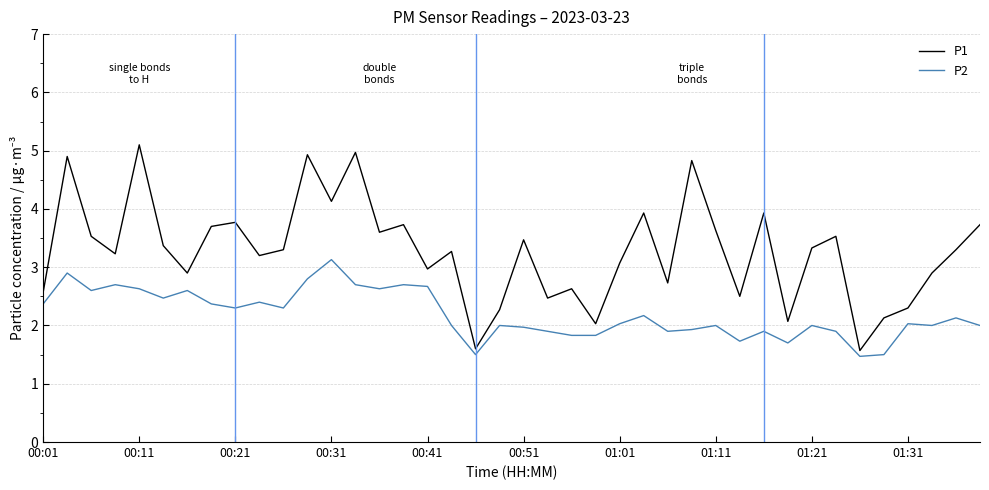

Which series has the largest range (max minus min)?

P1